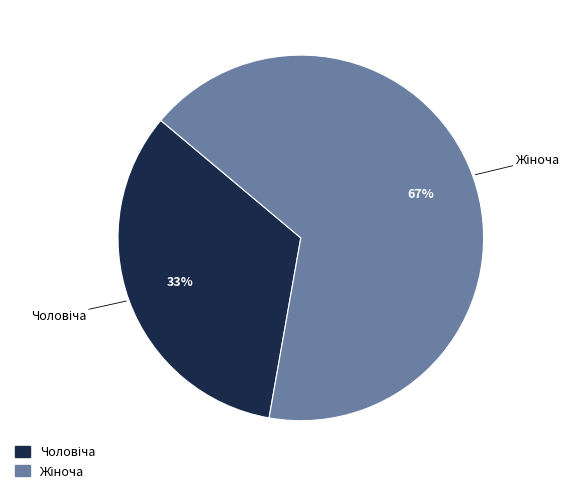

Is there a majority slice in this chart?

Yes